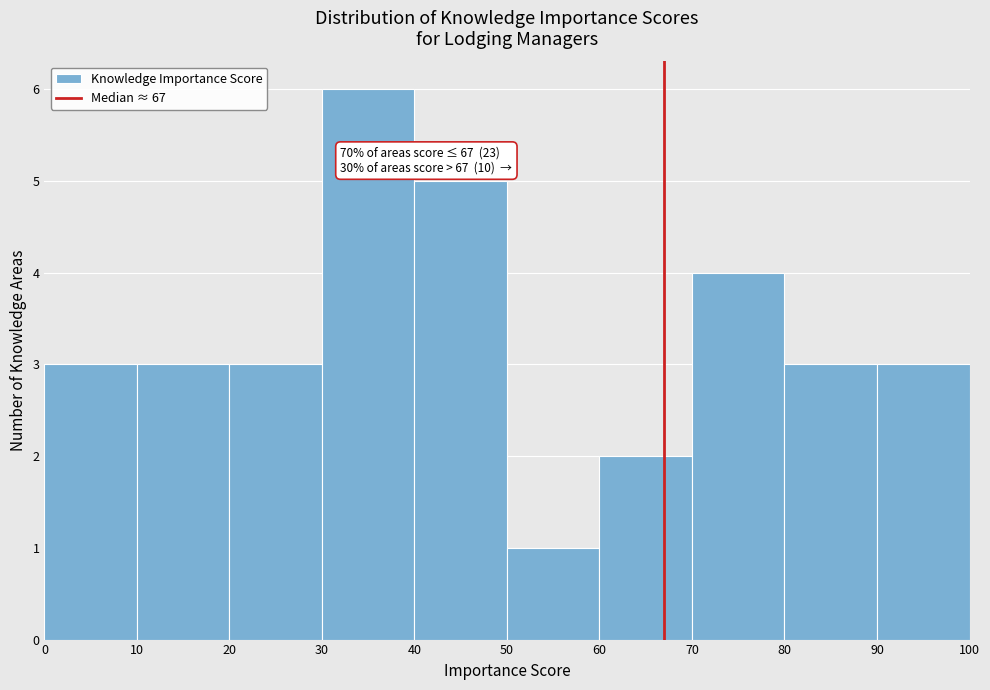

Over which range of the x-axis is the bar tallest?

30 to 40